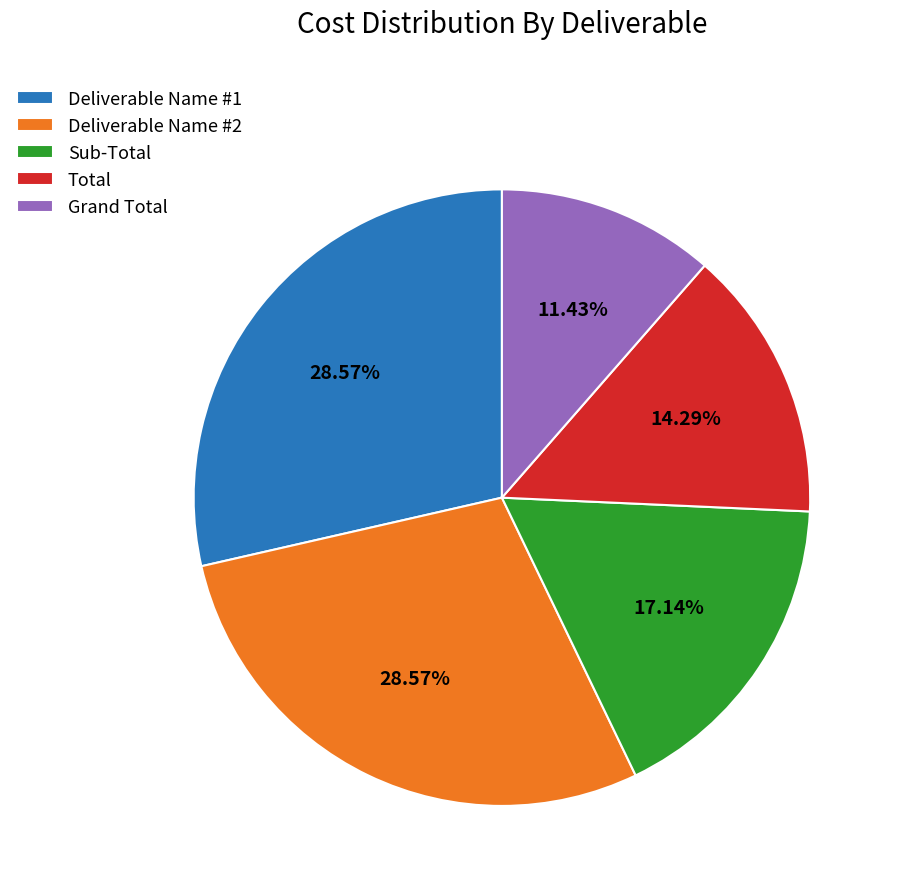

Is Total the majority of the pie?

No